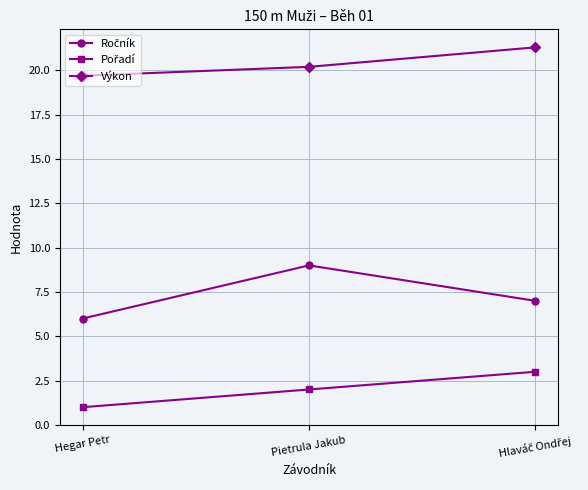

What is the minimum value for Výkon?

19.7